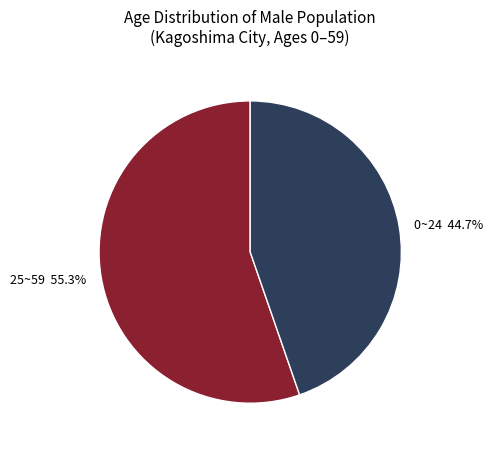

Between 0~24 44.7% and 25~59 55.3%, which is larger?

25~59 55.3%